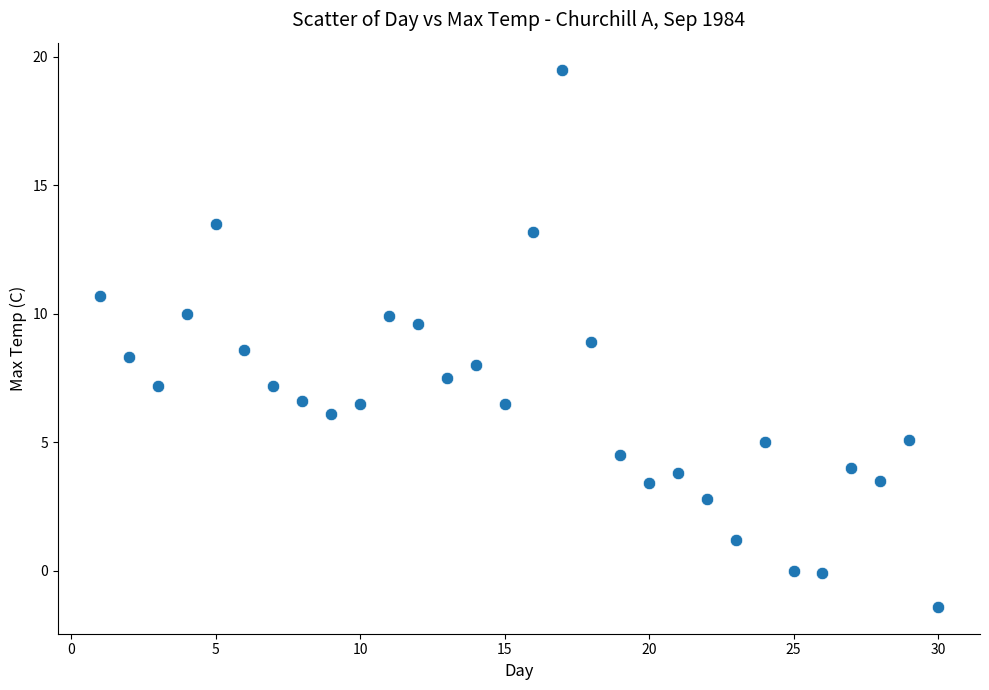

What is the range of Y values (max minus min)?

20.9